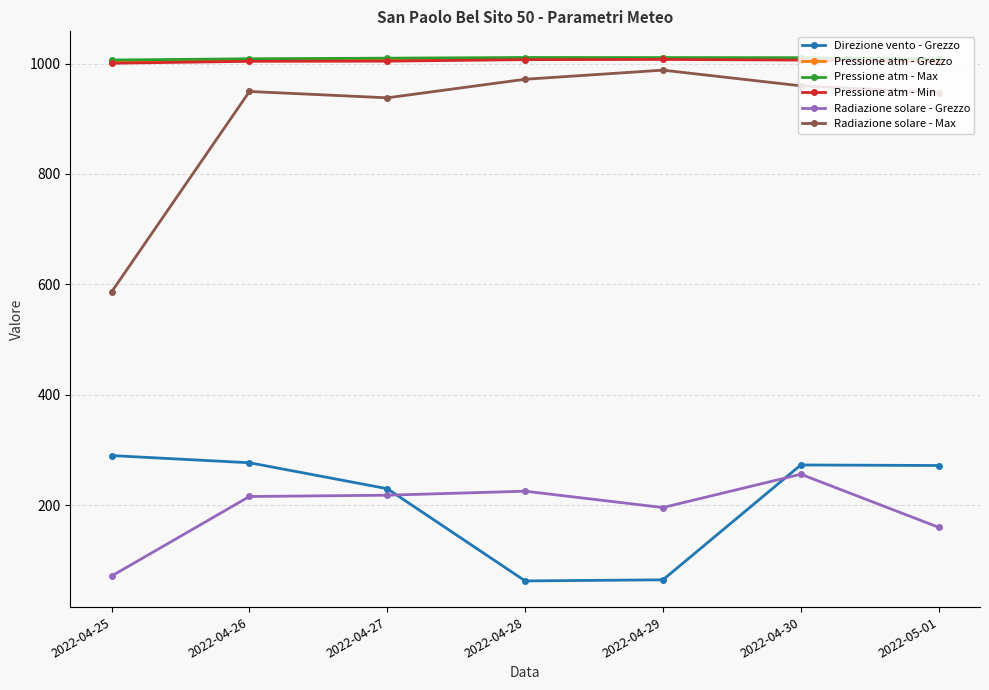

True or false: Pressione atm - Min and Radiazione solare - Max cross at least once.

False